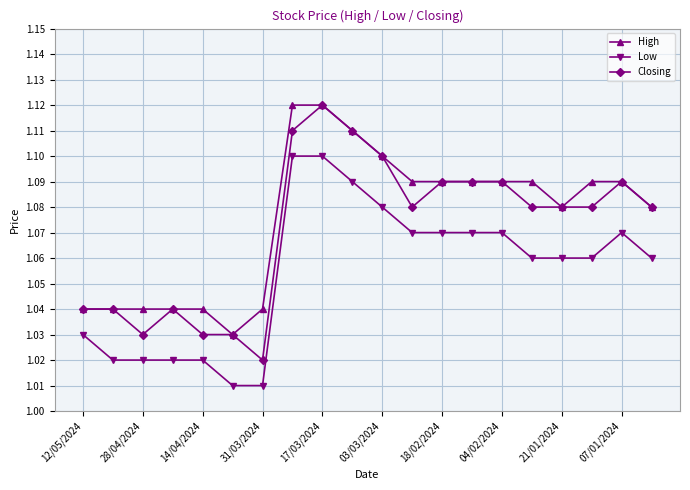

At how many categories does at least one series exceed 1?

20